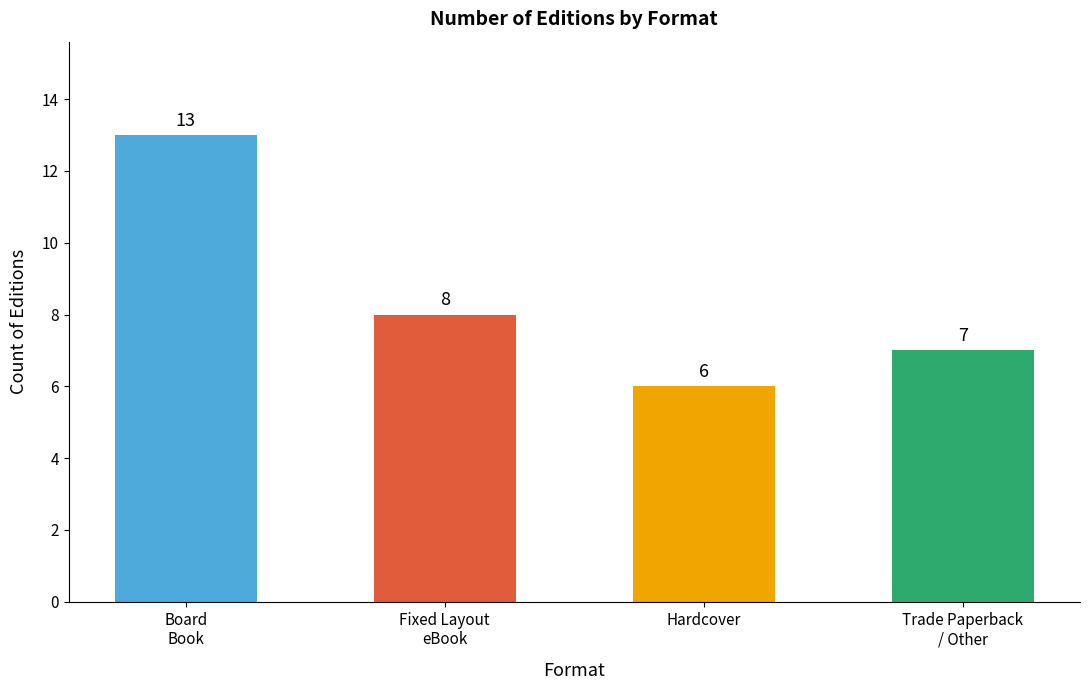

What is the label of the 1st bar from the right?

Trade Paperback
/ Other